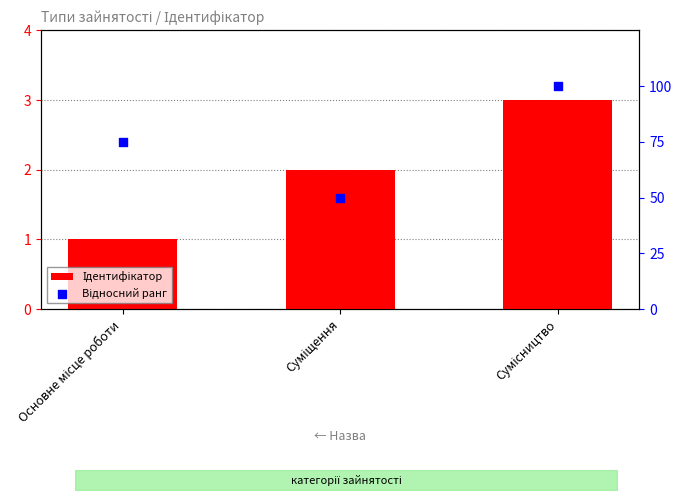

At which category is the sum across all series the highest?

Сумісництво